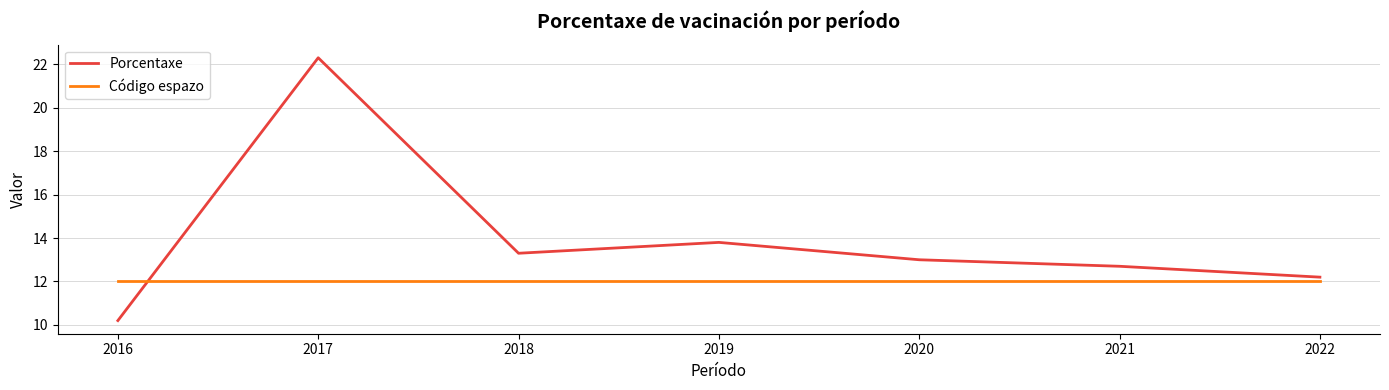

What is the highest value of the Código espazo series?

12.0